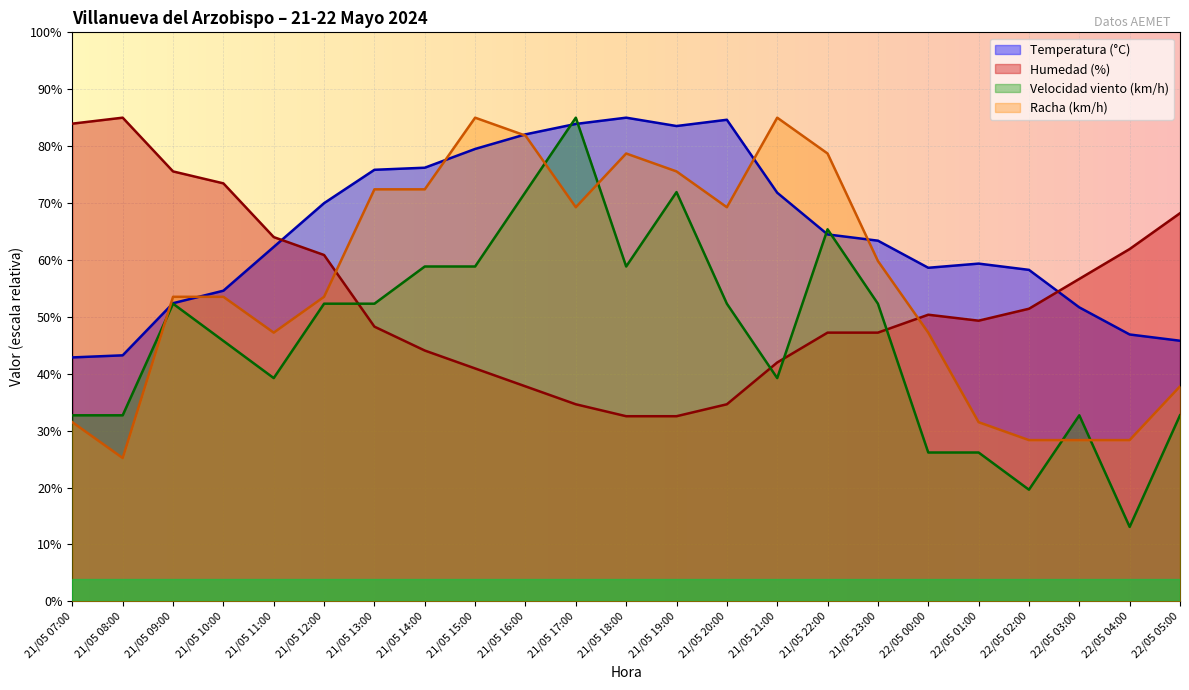

What is the spread (max minus min) of values at 22/05 02:00?

38.6